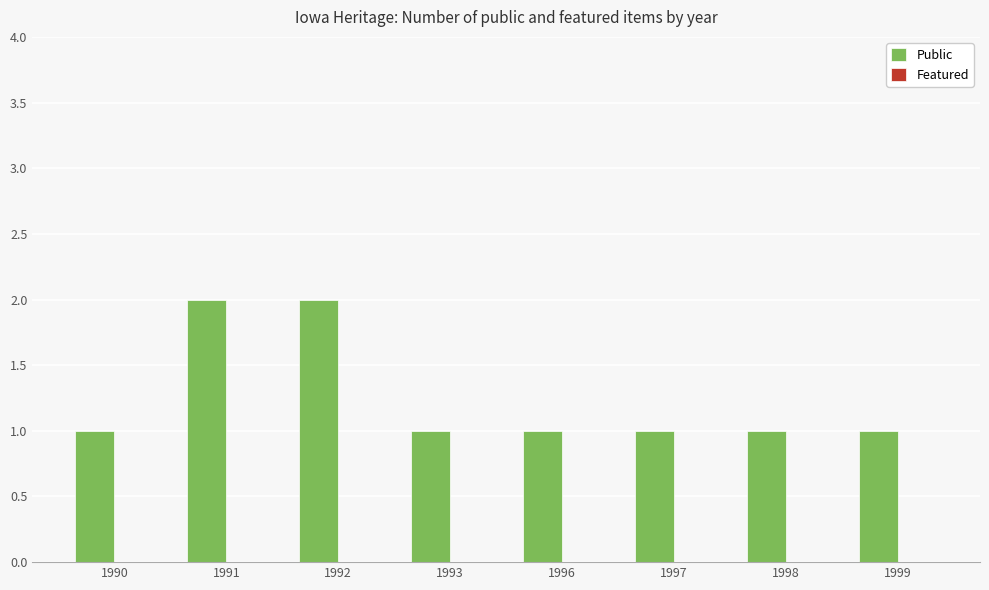

How many bars are there in total?

8